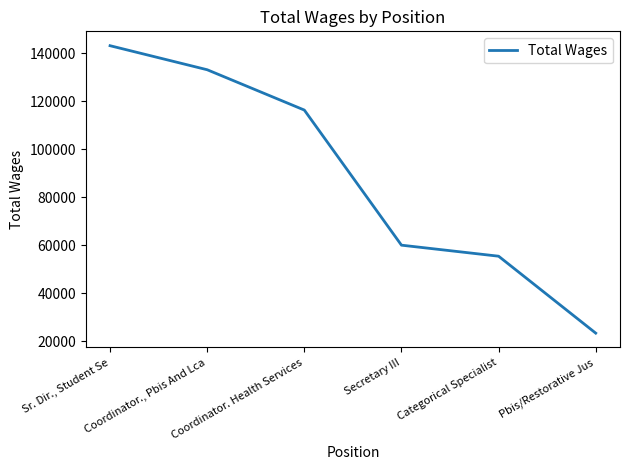

How many lines are shown in the chart?

1